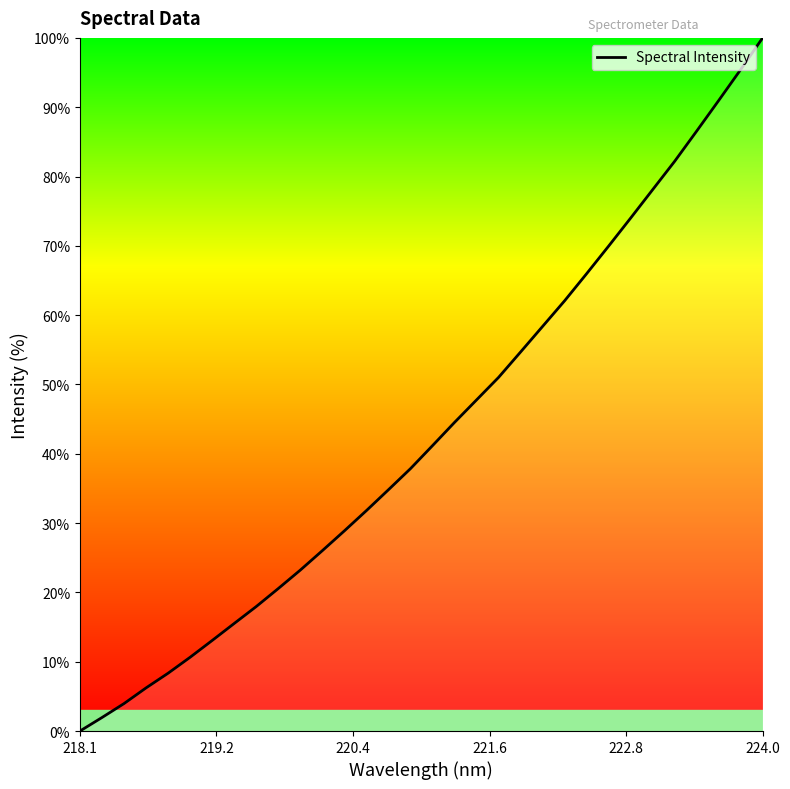

What is the greatest value displayed?

100.0